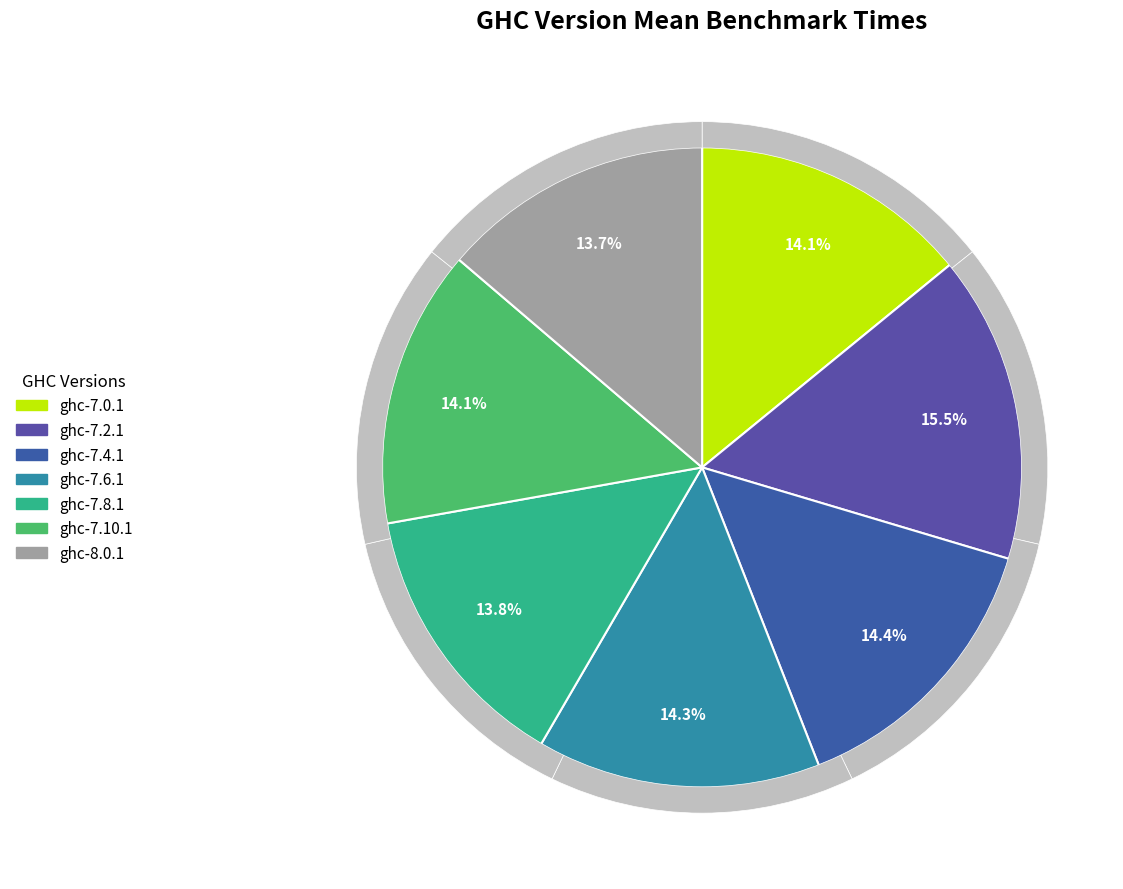

To the nearest percent, what portion does ghc-7.10.1 represent?

14%